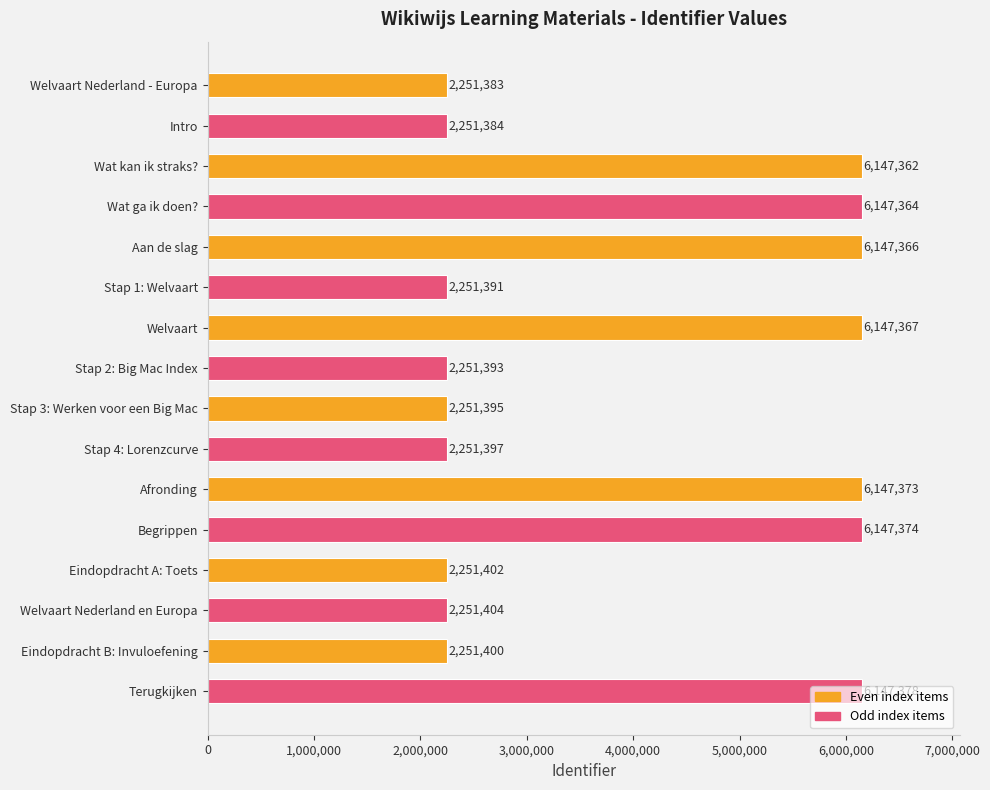

Is it true that the value at Terugkijken is 2509534?

False